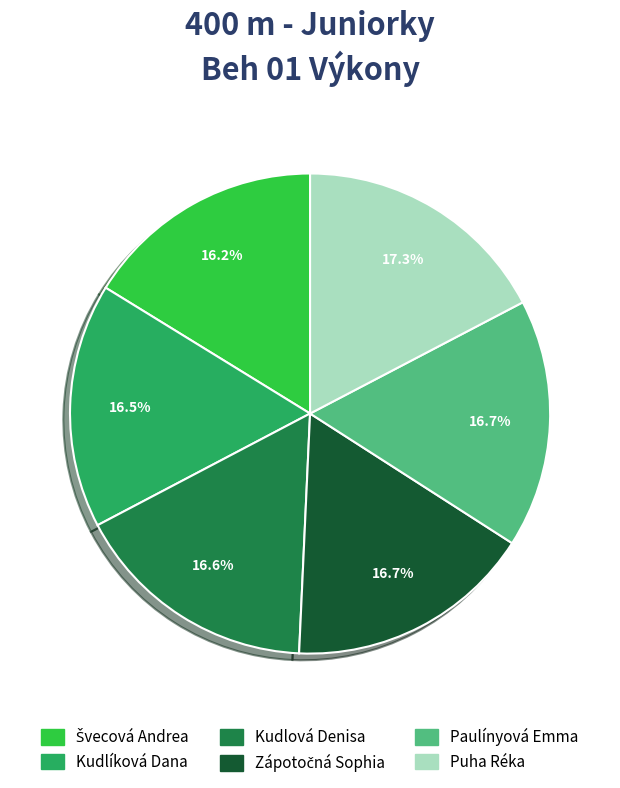

Is there a majority slice in this chart?

No